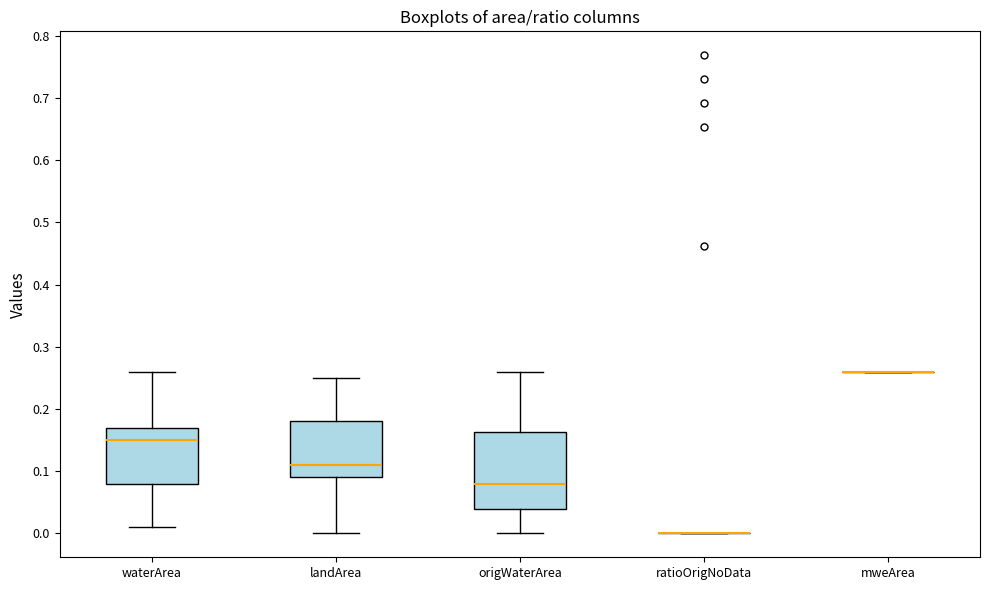

Reading left to right, transcribe this box plot: for each box, give where its median line is, the range the box spans, and where its two whiskers end, as read against the y-axis. The values are not printed on the chart, so give them approximately, as read against the axis.

waterArea: median 0.15, box 0.08 to 0.17, whiskers 0.01 to 0.26
landArea: median 0.11, box 0.09 to 0.18, whiskers 0.00 to 0.25
origWaterArea: median 0.08, box 0.04 to 0.16, whiskers 0.00 to 0.26
ratioOrigNoData: box collapsed to a line at 0.00, whiskers 0.00 to 0.00
mweArea: box collapsed to a line at 0.26, whiskers 0.26 to 0.26